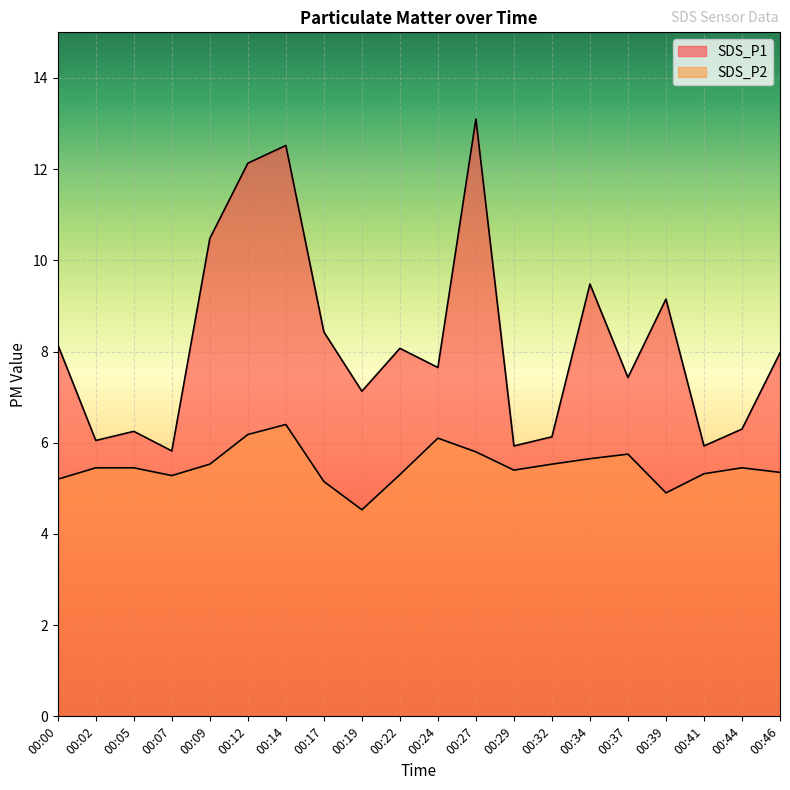

The value of SDS_P1 at 00:46 is 8.0. True or false?

True